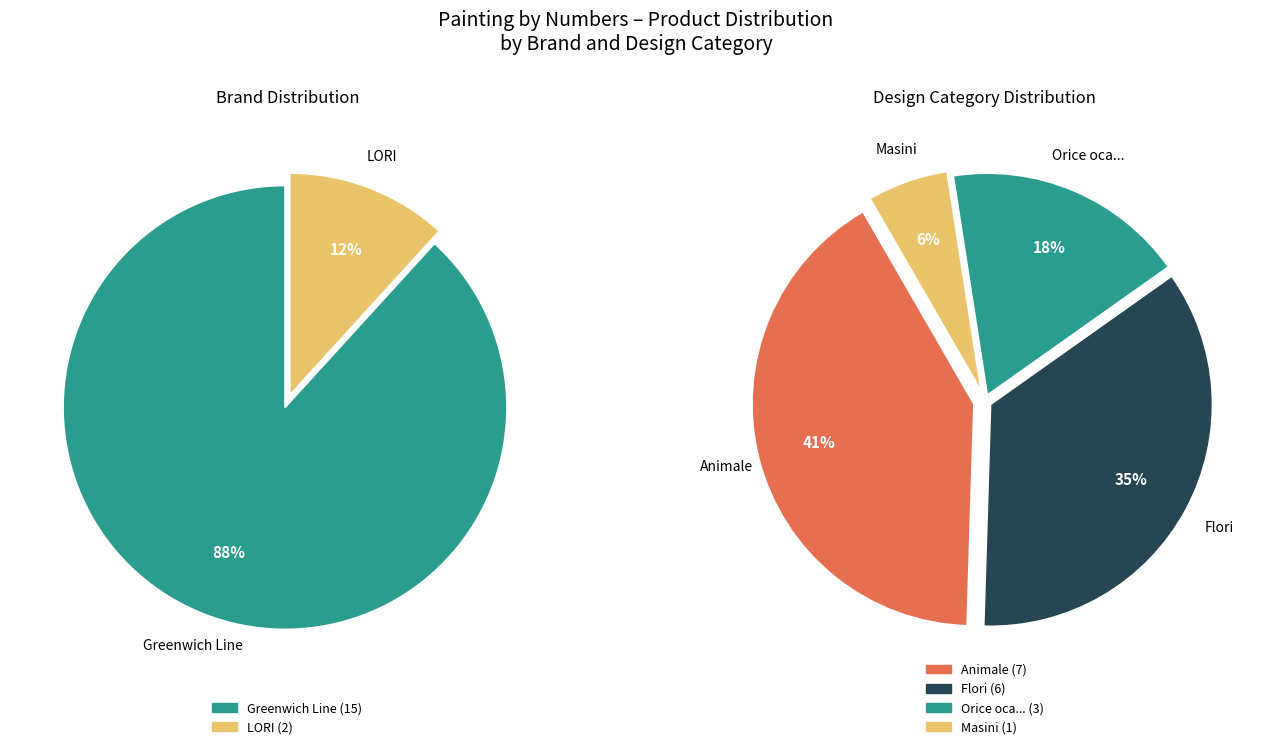

Count the number of slices in the pie.

2